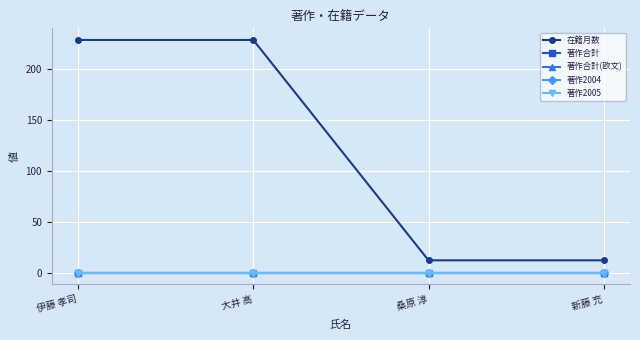

The 在籍月数 series shows 12 at 桑原 淳. True or false?

True